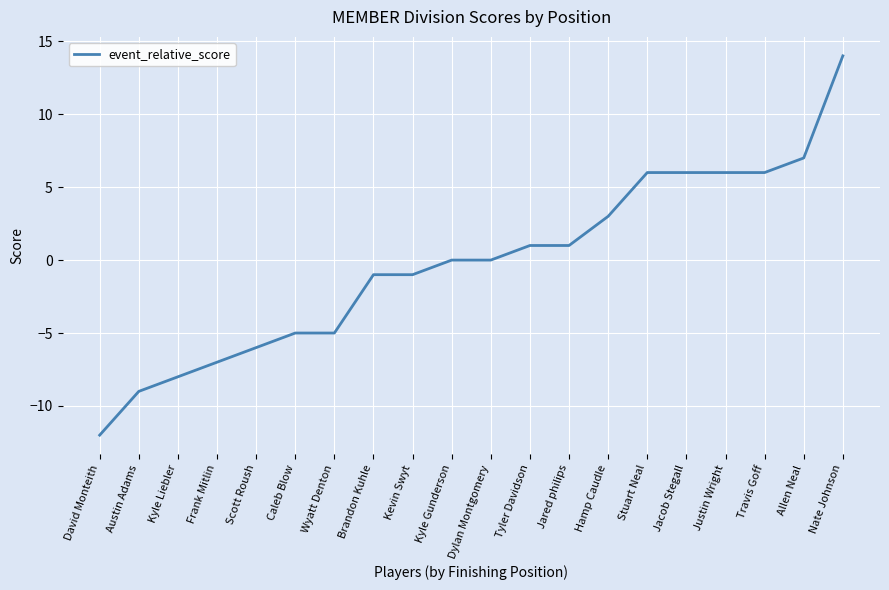

What position from the left is Jared philips?

13